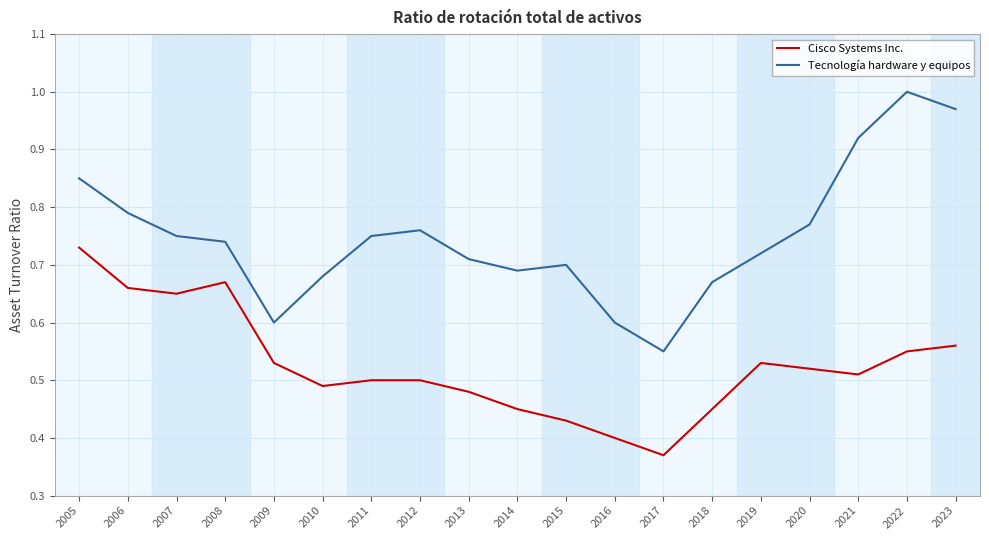

List the series in order of their peak value, highest first.

Tecnología hardware y equipos, Cisco Systems Inc.